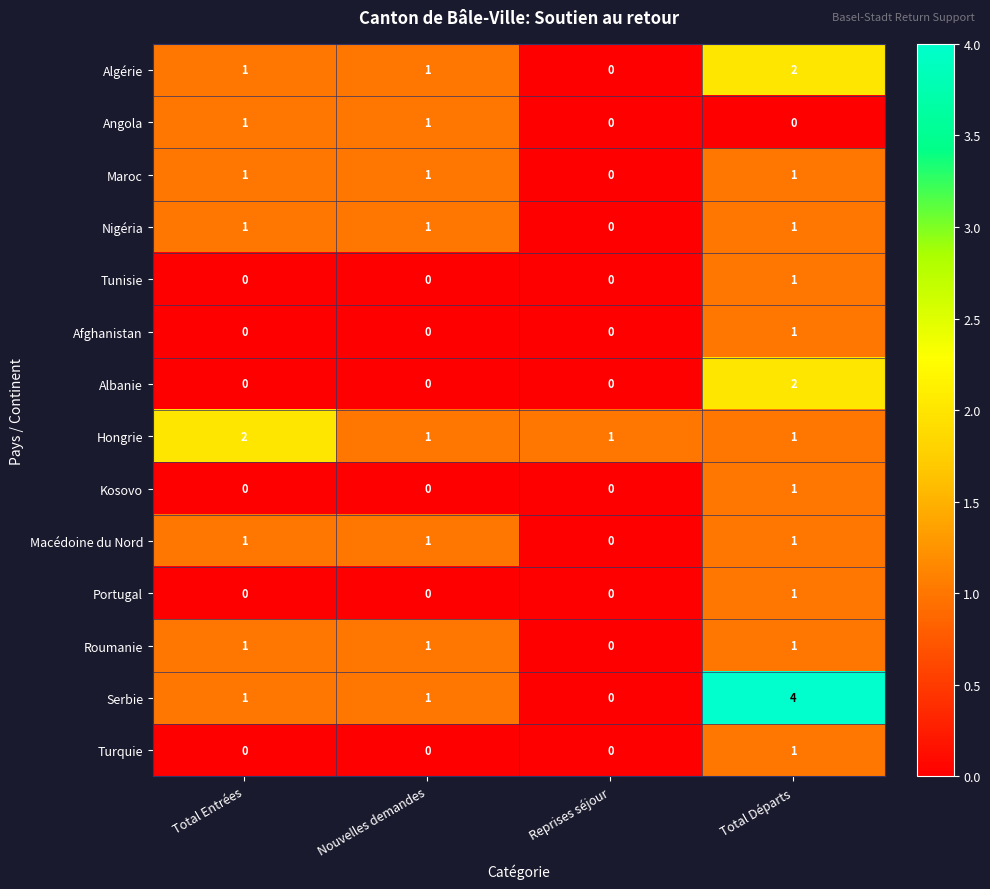

Which series has the largest range (max minus min)?

Serbie